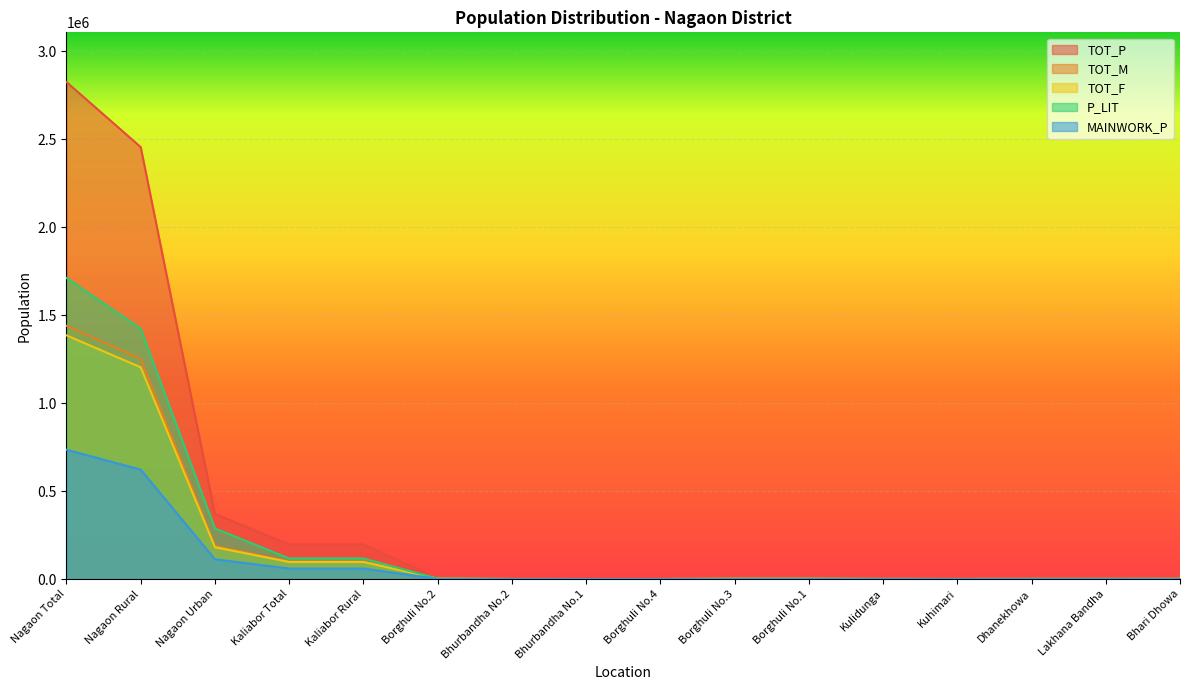

The P_LIT series shows 1009 at Kuhimari. True or false?

True